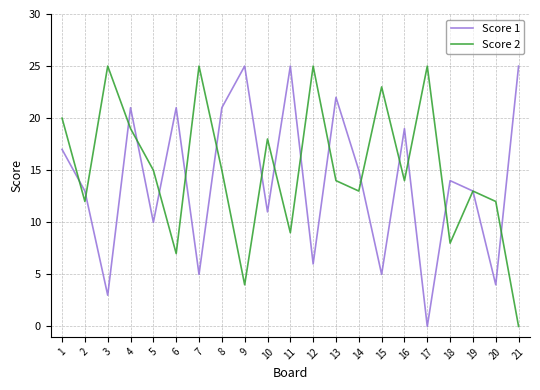

Between 9 and 19, which series saw the biggest shift?

Score 1